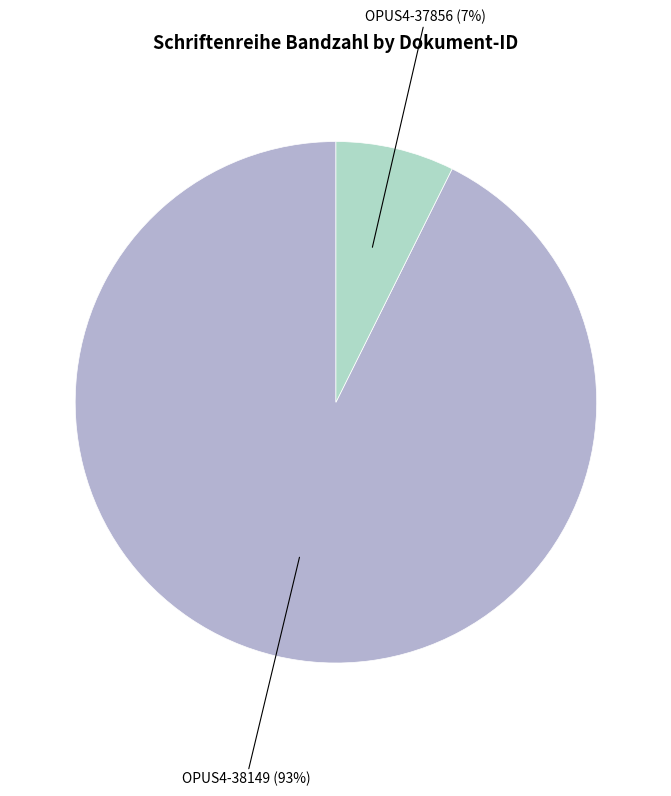

Is there a majority slice in this chart?

Yes